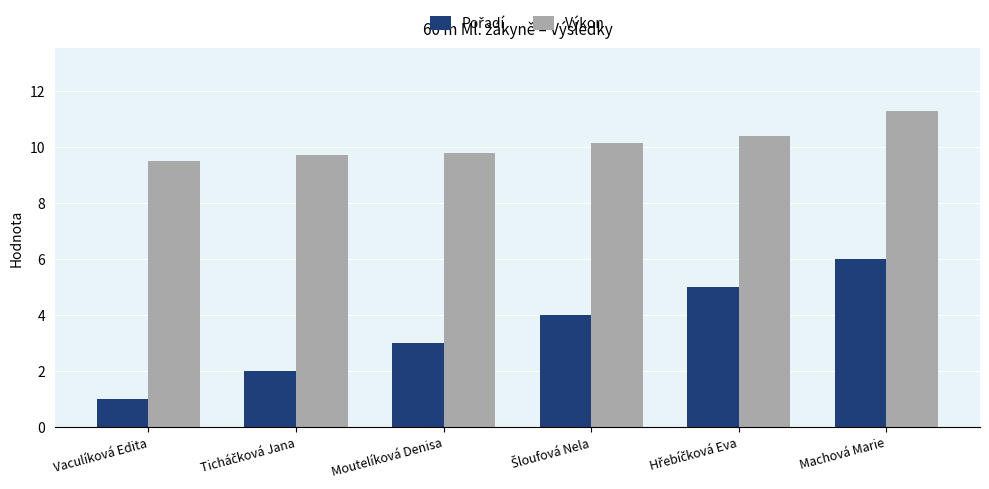

What is the approximate value of Výkon at Vaculíková Edita?

9.5